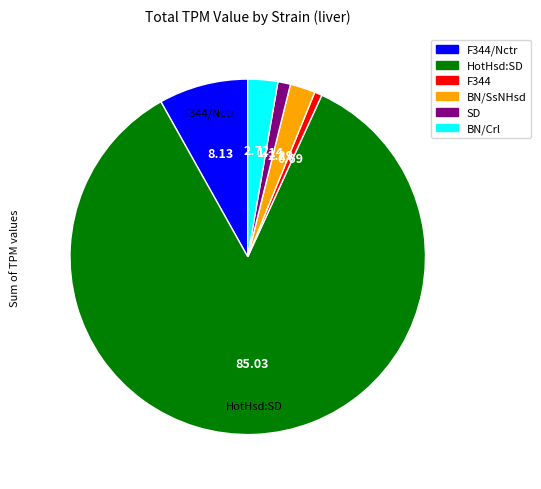

Is there any slice that represents more than half of the pie?

Yes